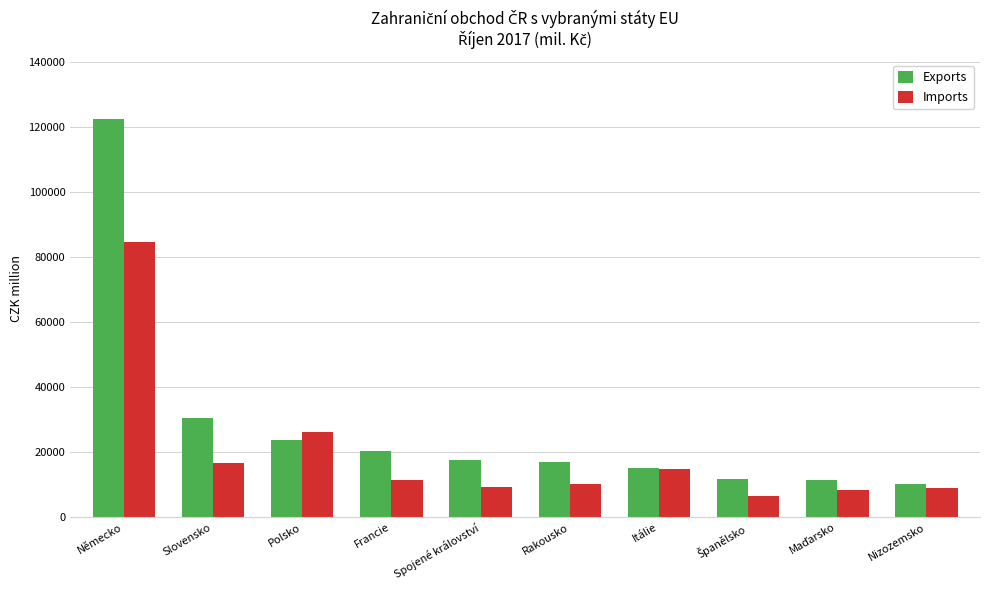

Is it true that Imports equals 2883 at Francie?

False